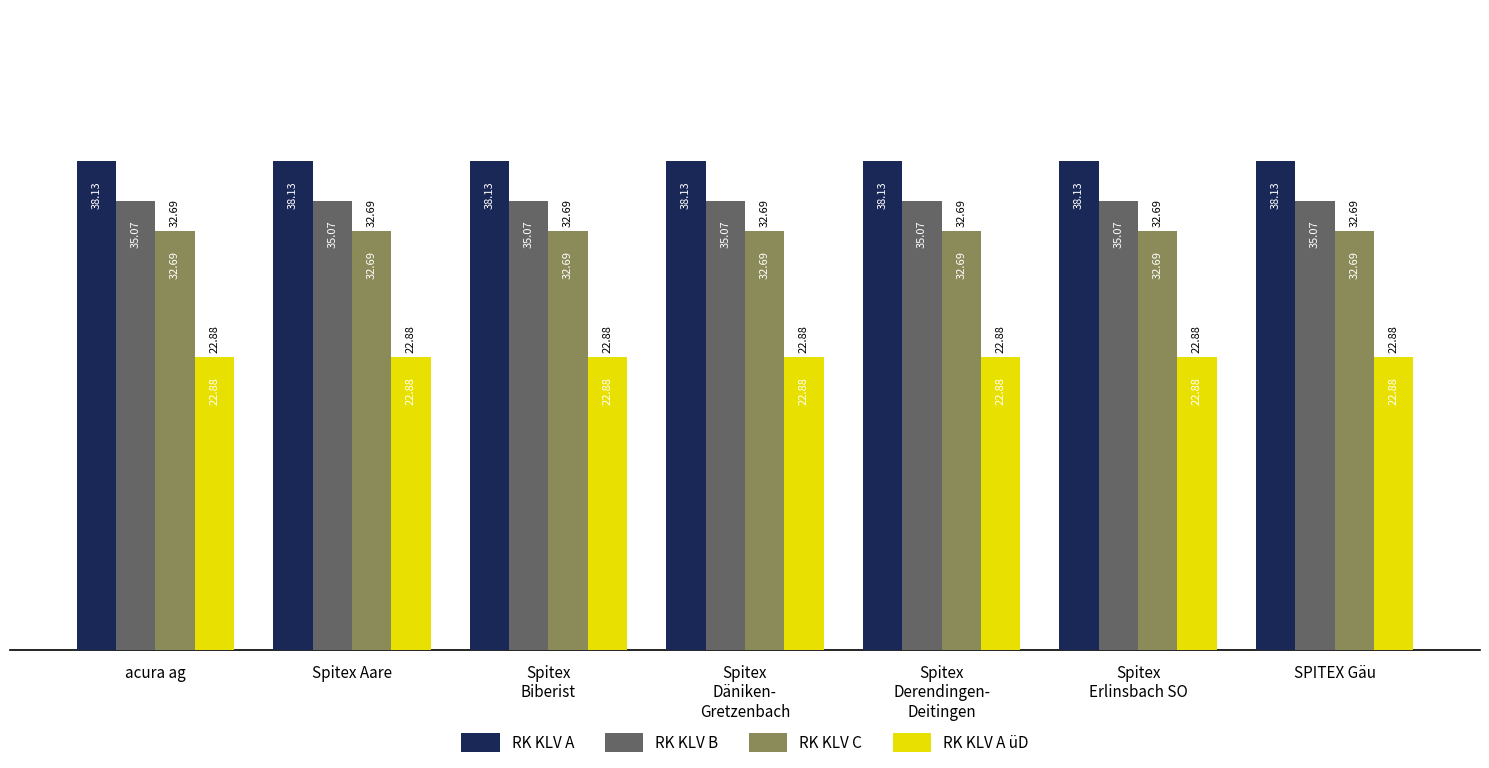

What is the average value of the RK KLV C series?

32.7